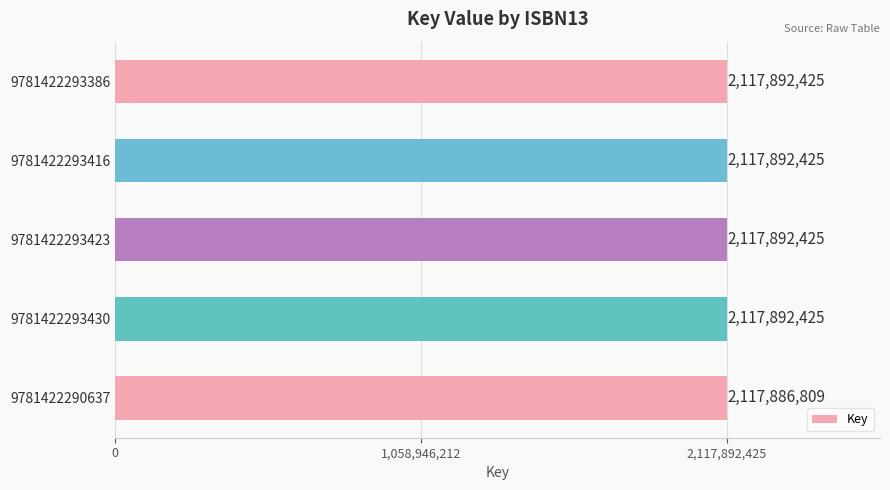

What is the sum of the values at 9781422293430 and 9781422290637?

4235779234